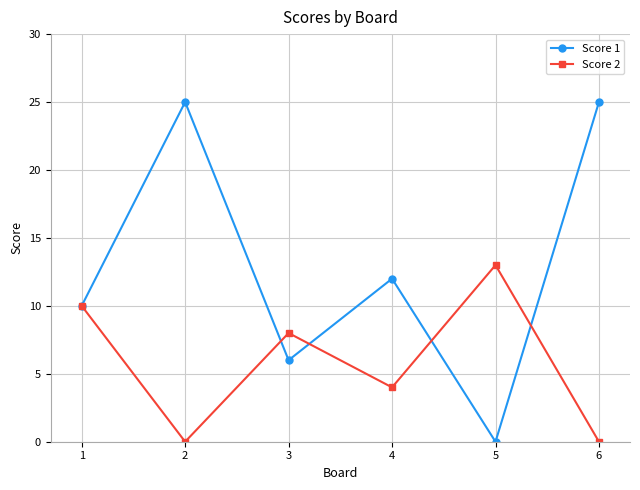

List the series in order of their overall mean, lowest first.

Score 2, Score 1